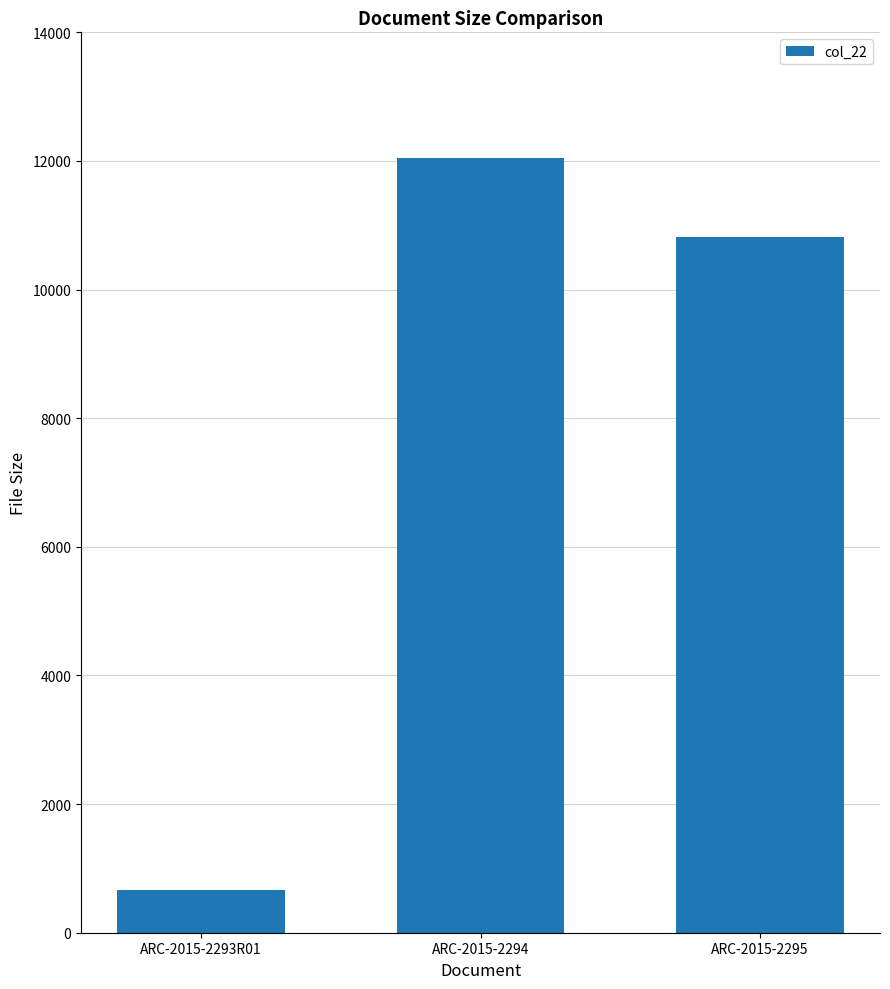

What value does the data have at ARC-2015-2293R01?

664